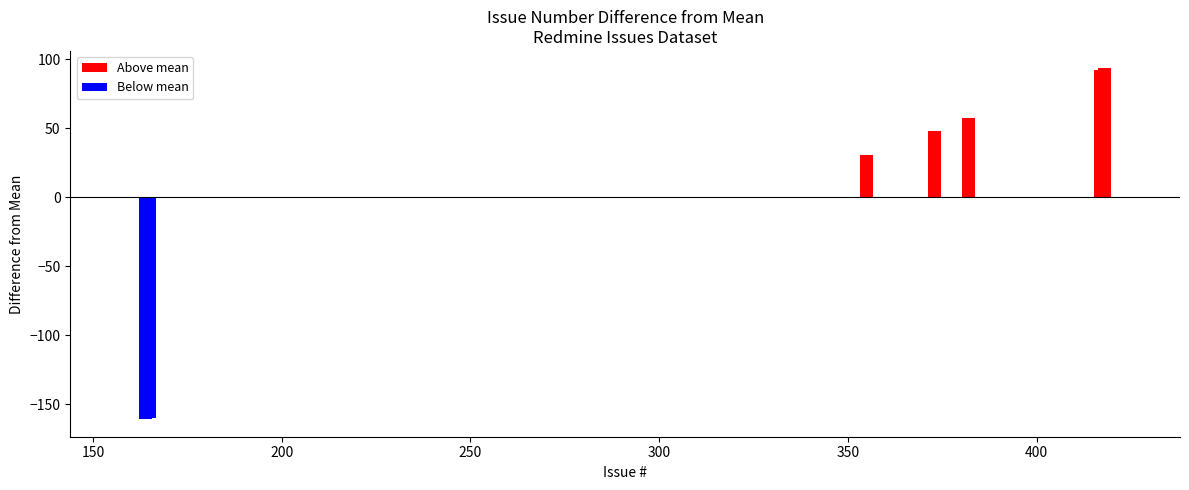

The value at 355 is 639. True or false?

False